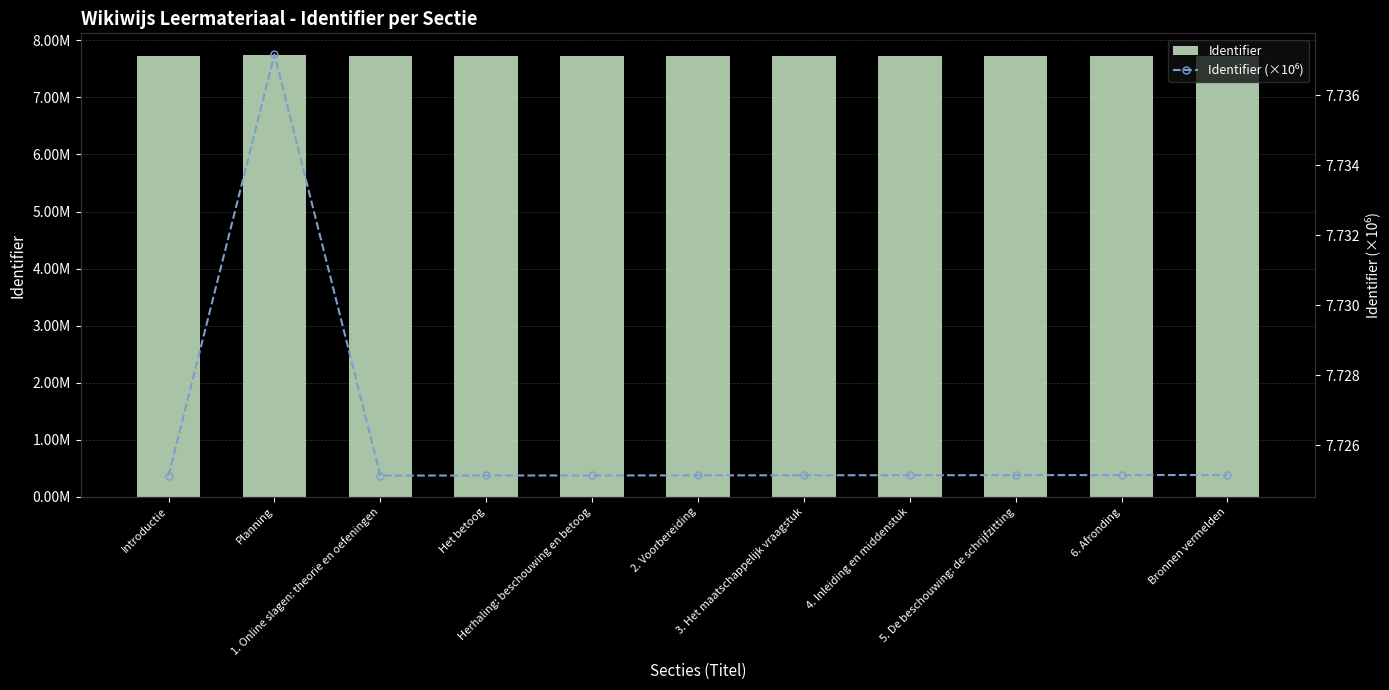

Is it true that Identifier (×10⁶) equals 7.7 at Het betoog?

True